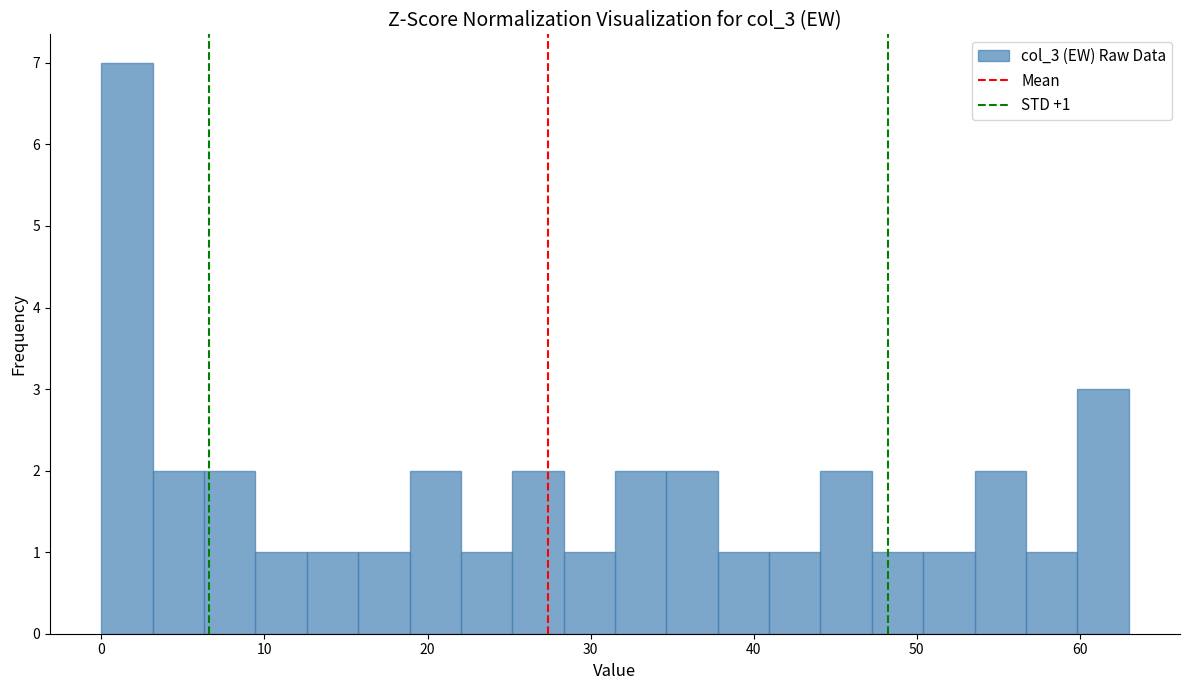

Around what value on the x-axis is the tallest bar? Give the approximate position of its centre, as read against the axis.

2